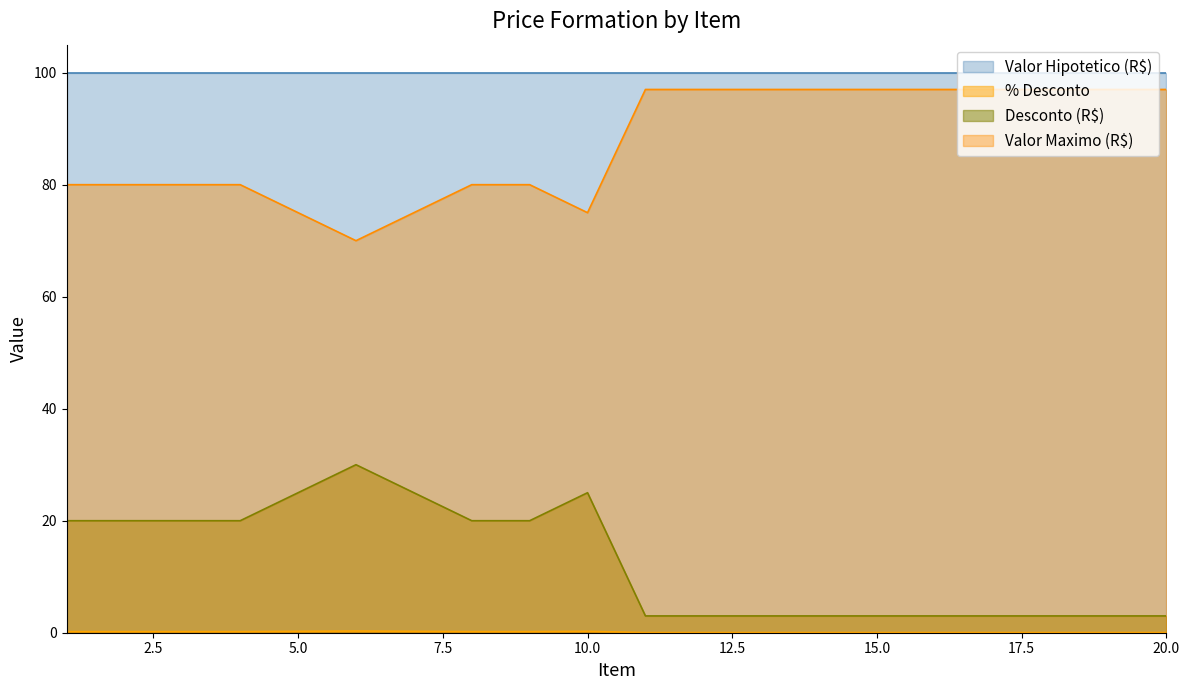

True or false: Valor Maximo (R$) and % Desconto intersect in this chart.

False